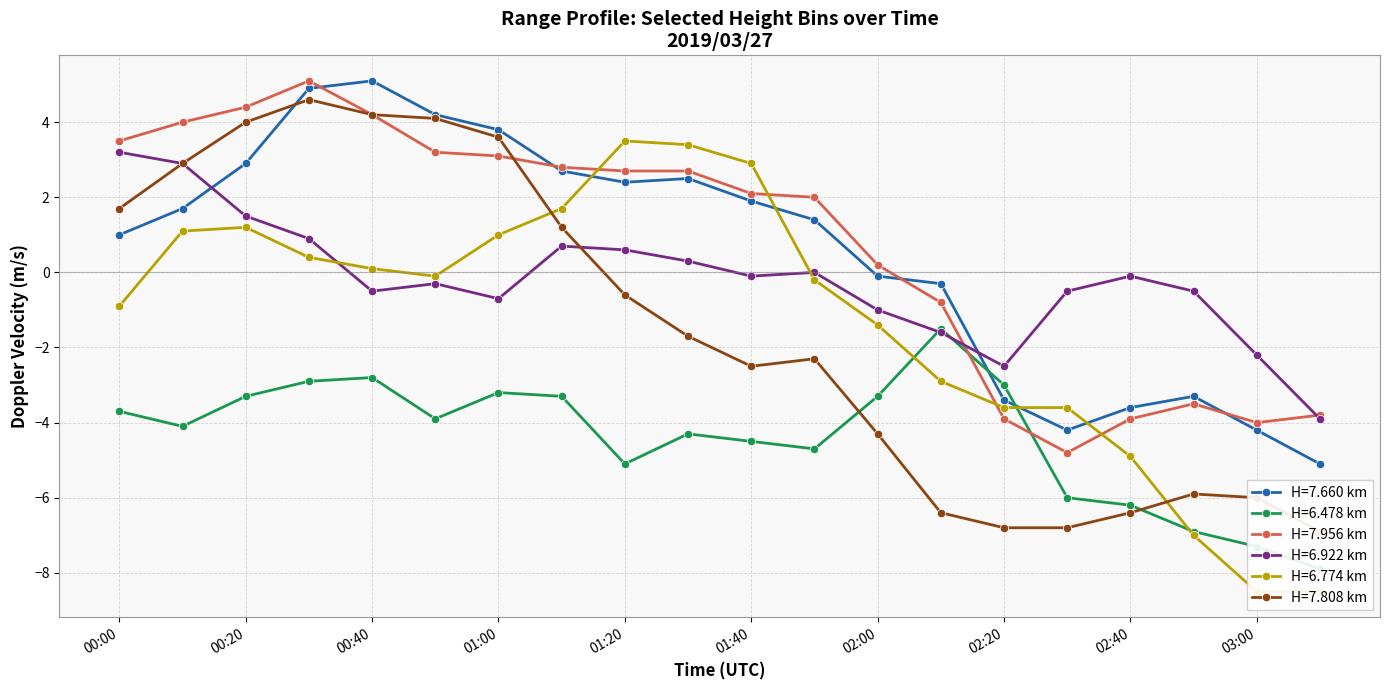

How many values in the 7.660 series exceed 1?

11